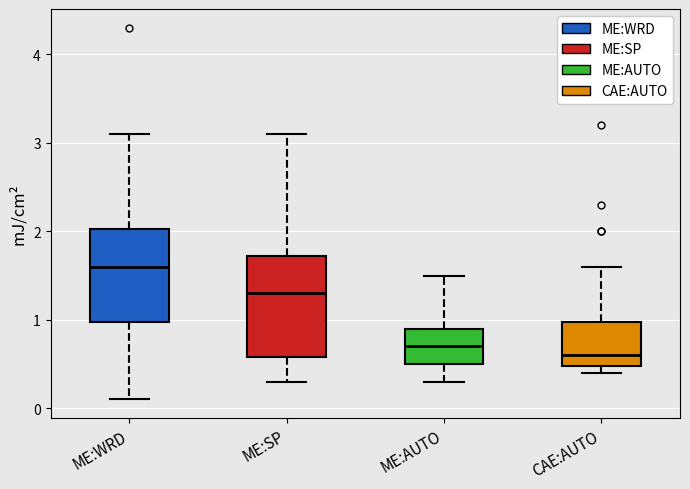

Reading left to right, read every box against the y-axis: the position of its median line, the range the box covers, and the ends of its whiskers. The values are not printed on the chart, so give them approximately, as read against the axis.

ME:WRD: median 1.6, box 1.0 to 2.0, whiskers 0.1 to 3.1
ME:SP: median 1.3, box 0.6 to 1.7, whiskers 0.3 to 3.1
ME:AUTO: median 0.7, box 0.5 to 0.9, whiskers 0.3 to 1.5
CAE:AUTO: median 0.6, box 0.5 to 1.0, whiskers 0.4 to 1.6